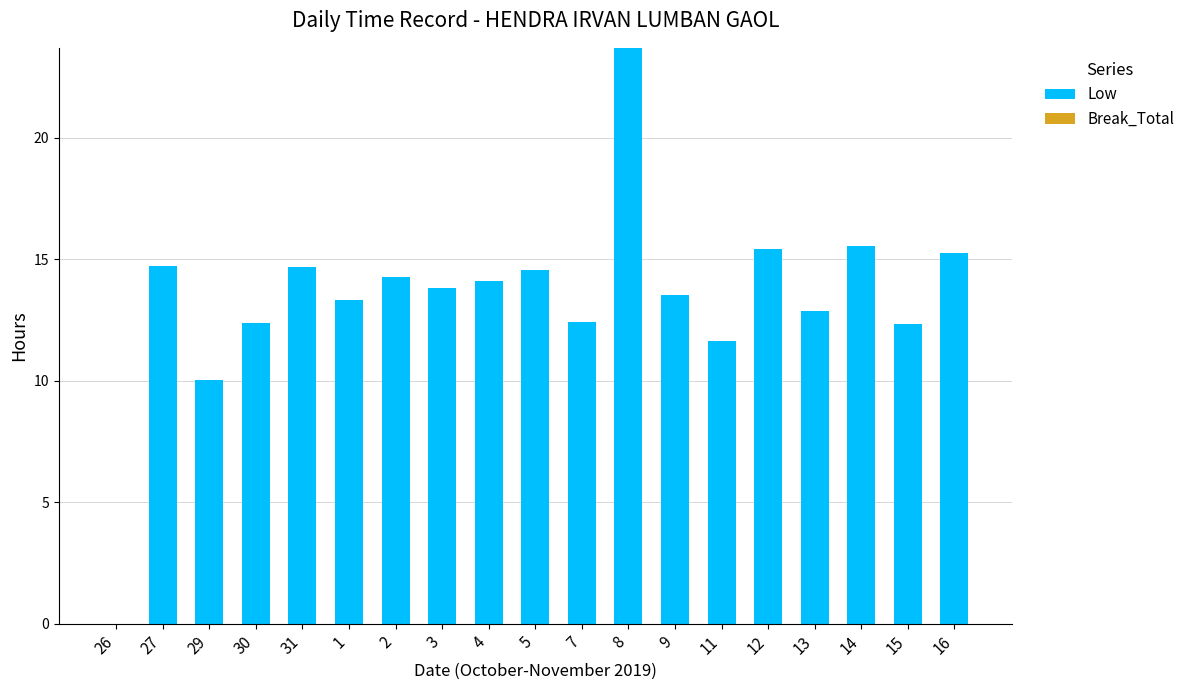

Where is the data nearest to the value 11?

11